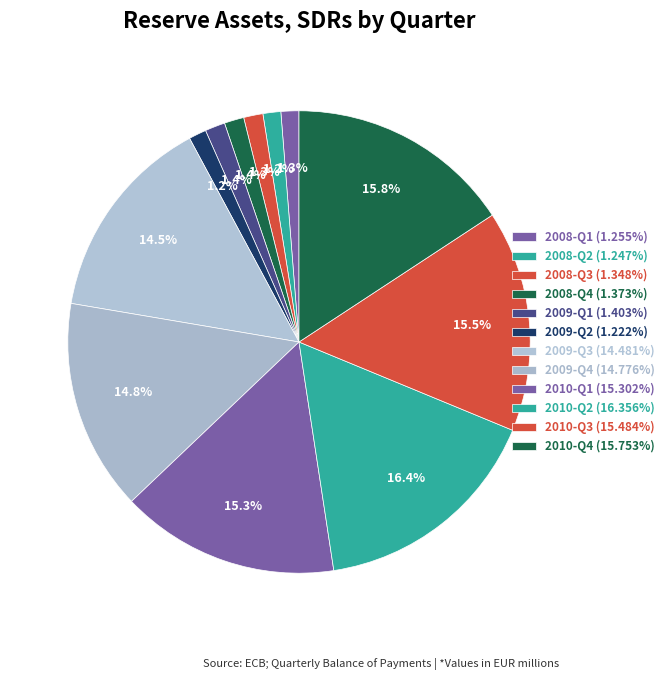

Is it true that 2008-Q4 is 11% of the pie?

False